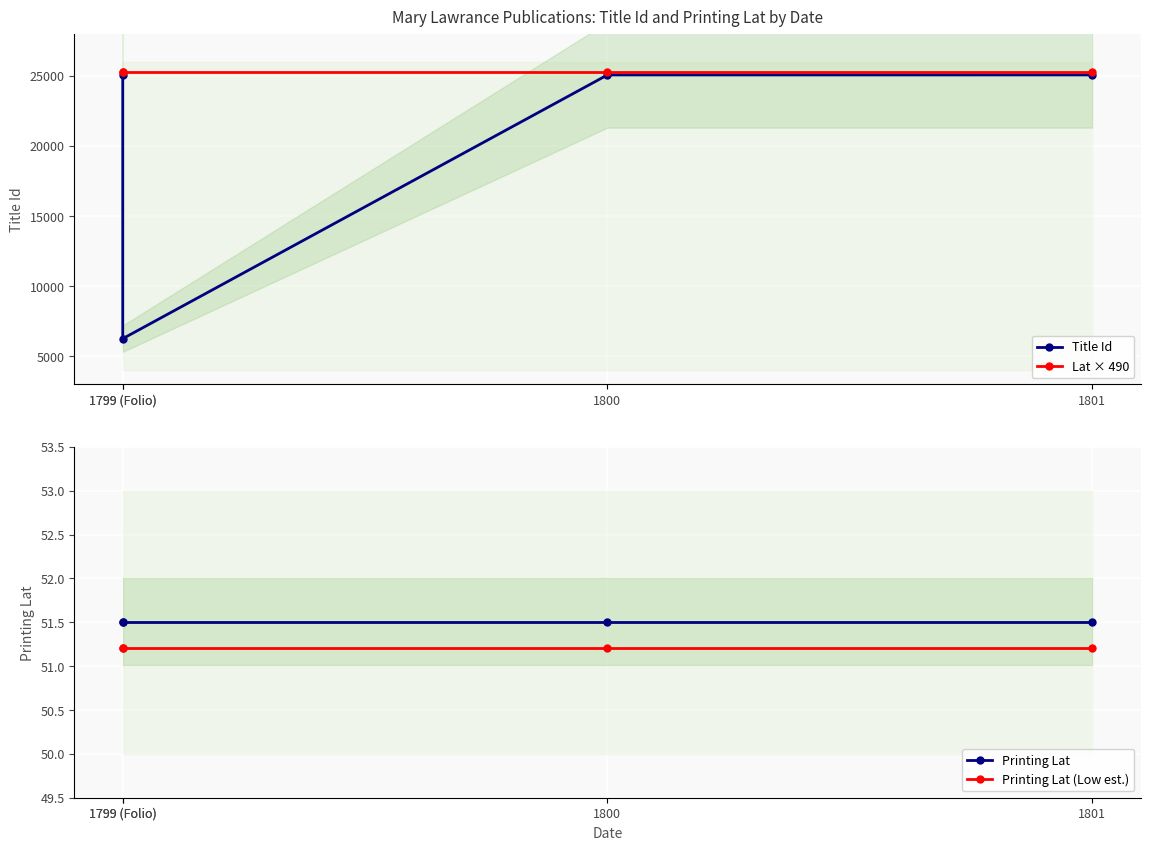

What is the value of the Title Id point at the 1st from the left?

25049.0